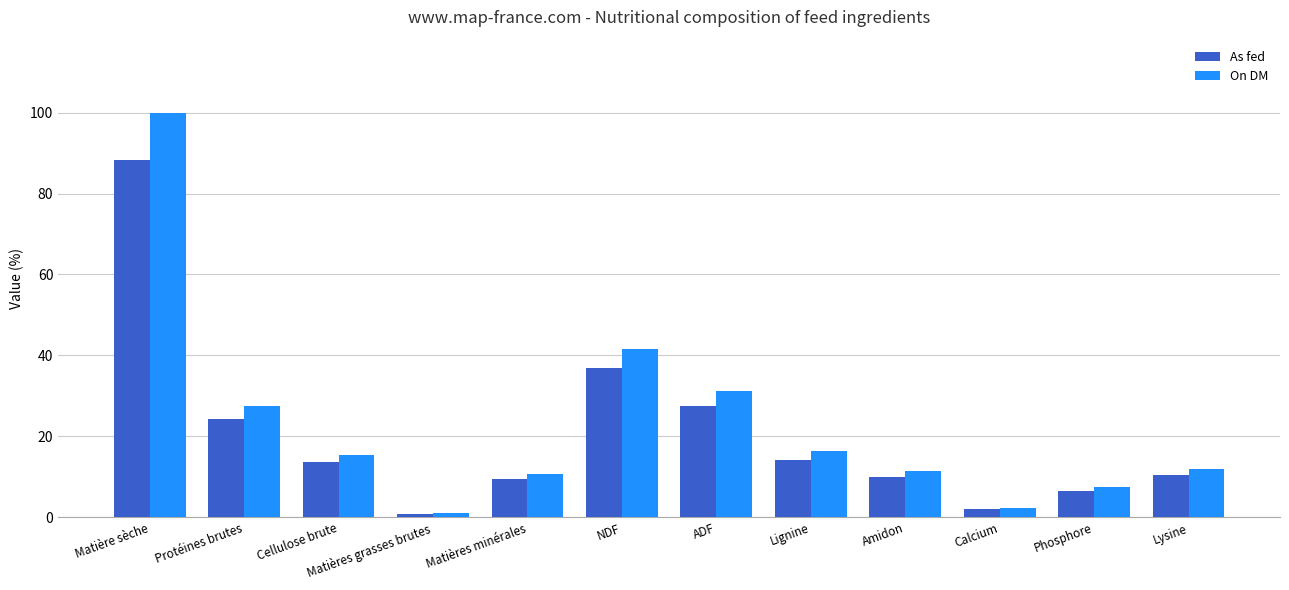

List the series in order of their overall mean, highest first.

On DM, As fed